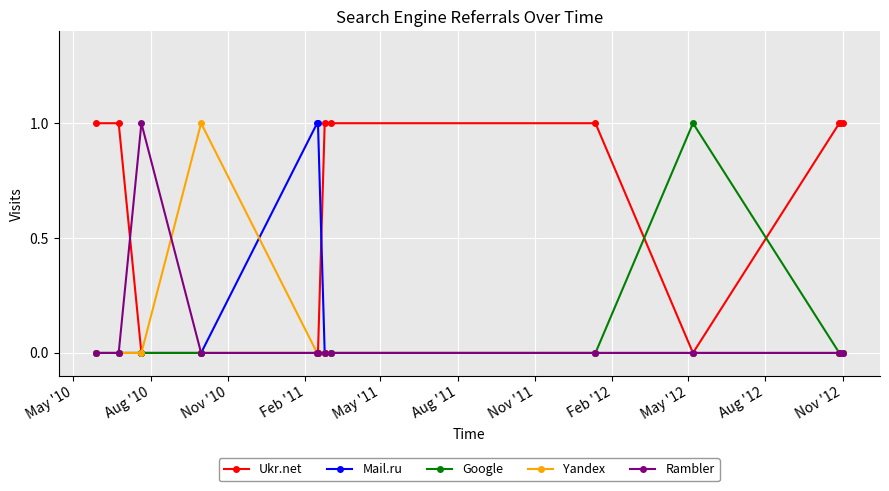

What is the sum of all Yandex values?

1